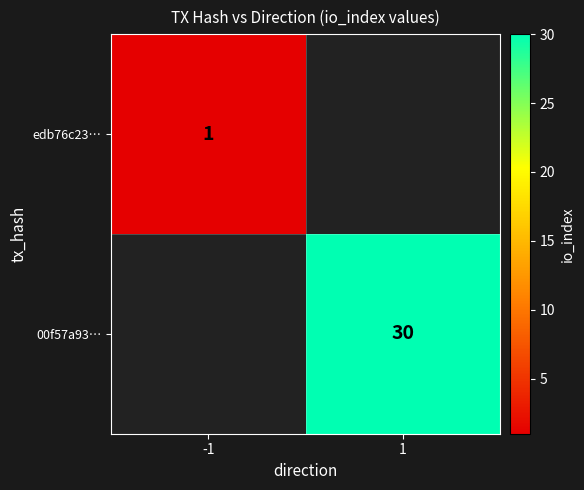

The value of 00f57a93… at 1 is 30. True or false?

True